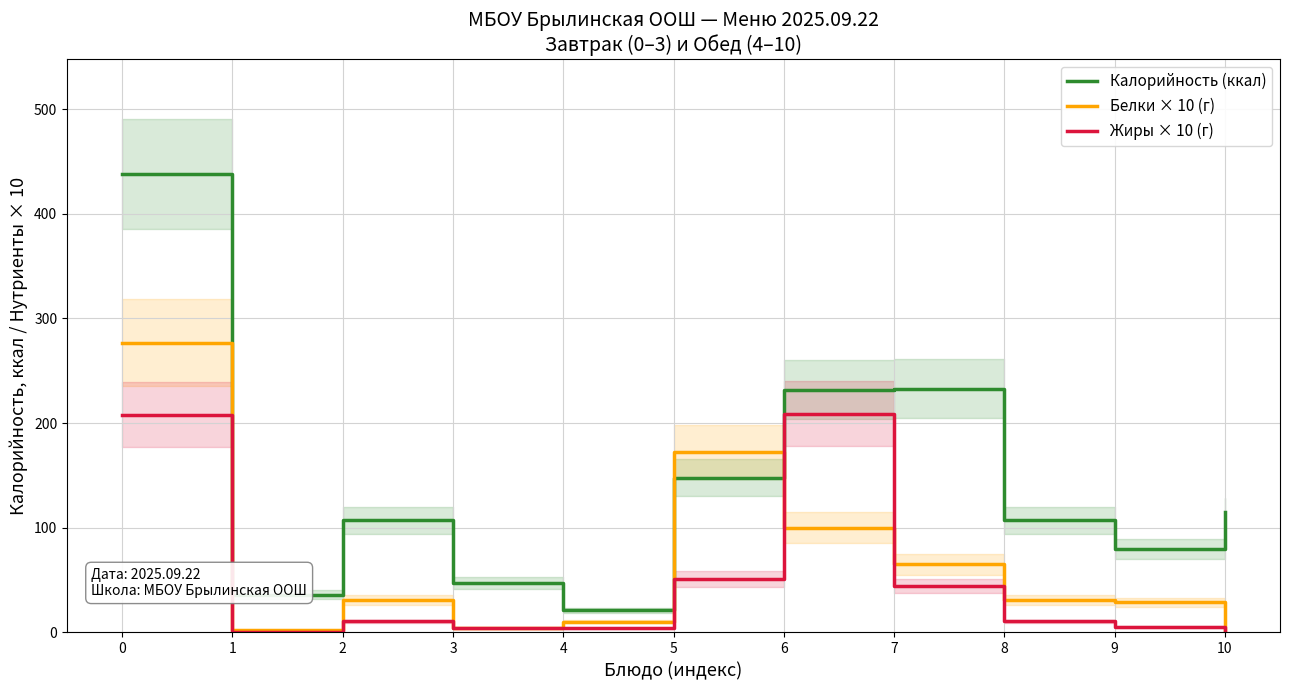

What is the average value of the Калорийность (ккал) series?

142.1